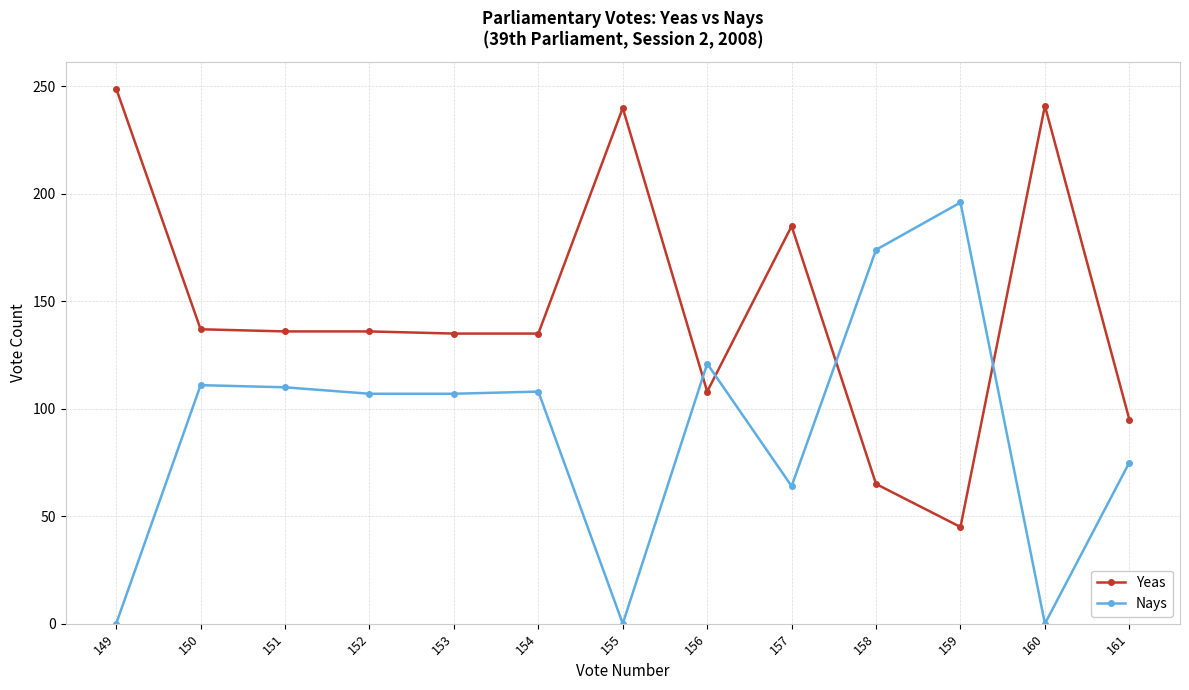

Is this an area chart (filled region under the line)?

No